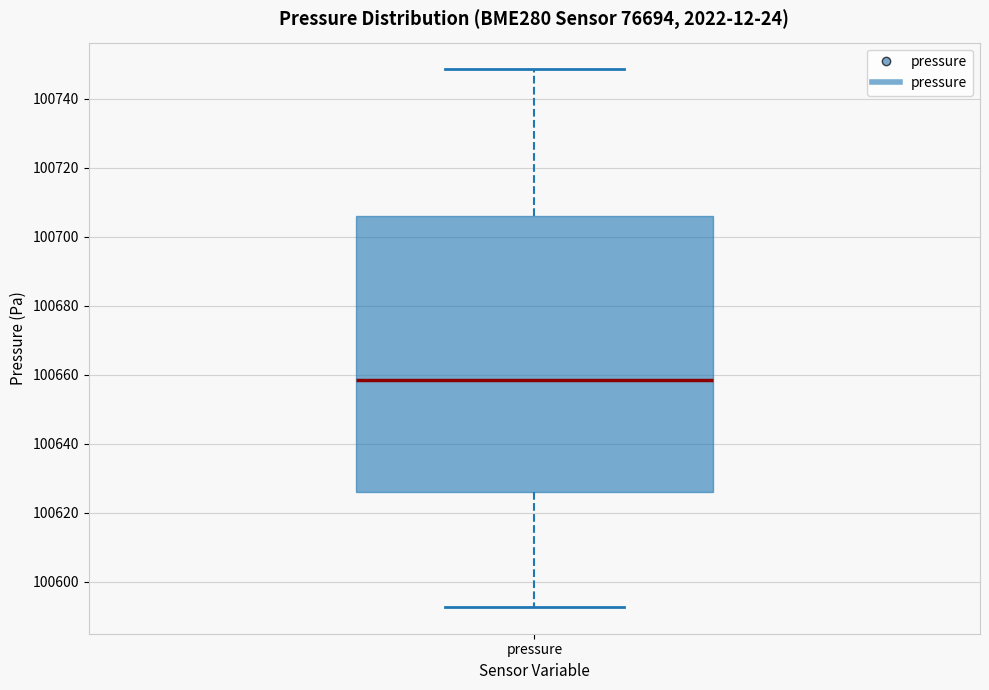

Read this box plot against the y-axis: the position of the median line, the range covered by the box, and the ends of both whiskers. The values are not printed on the chart, so give them approximately, as read against the axis.

median 100658, box 100626 to 100706, whiskers 100592 to 100748